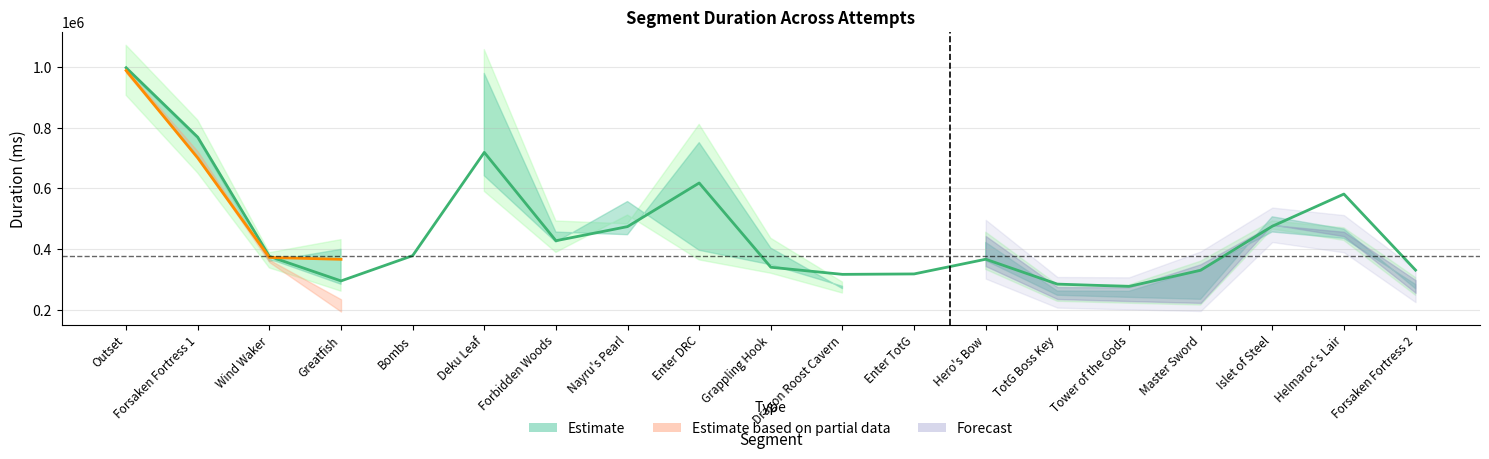

What is the change in value from Enter DRC to Enter TotG?

-299466